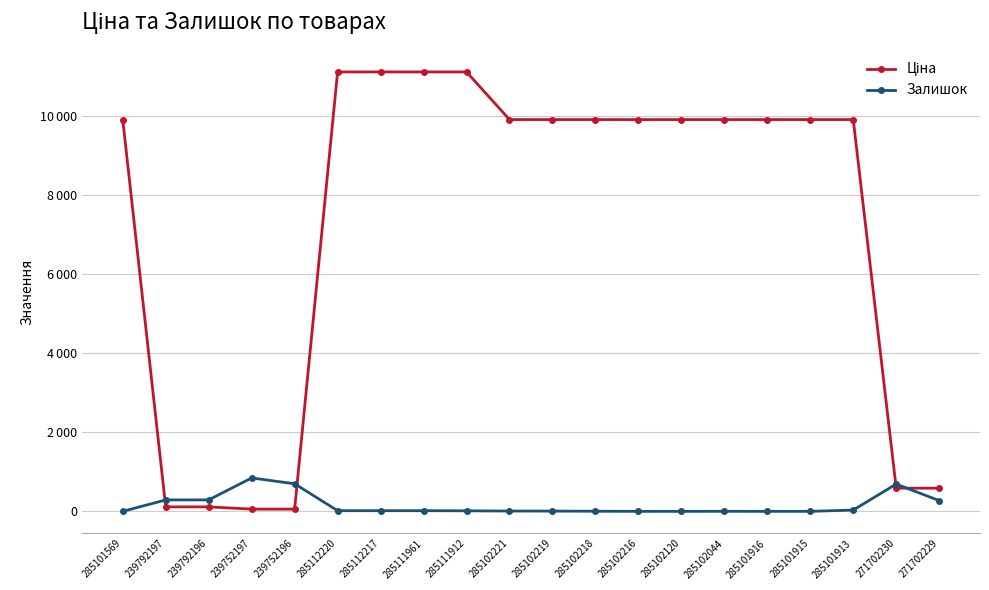

Is this an area chart (filled region under the line)?

No